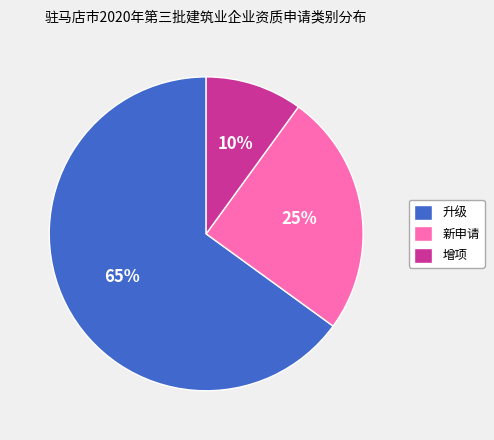

To the nearest percent, what is the average slice percentage?

33%